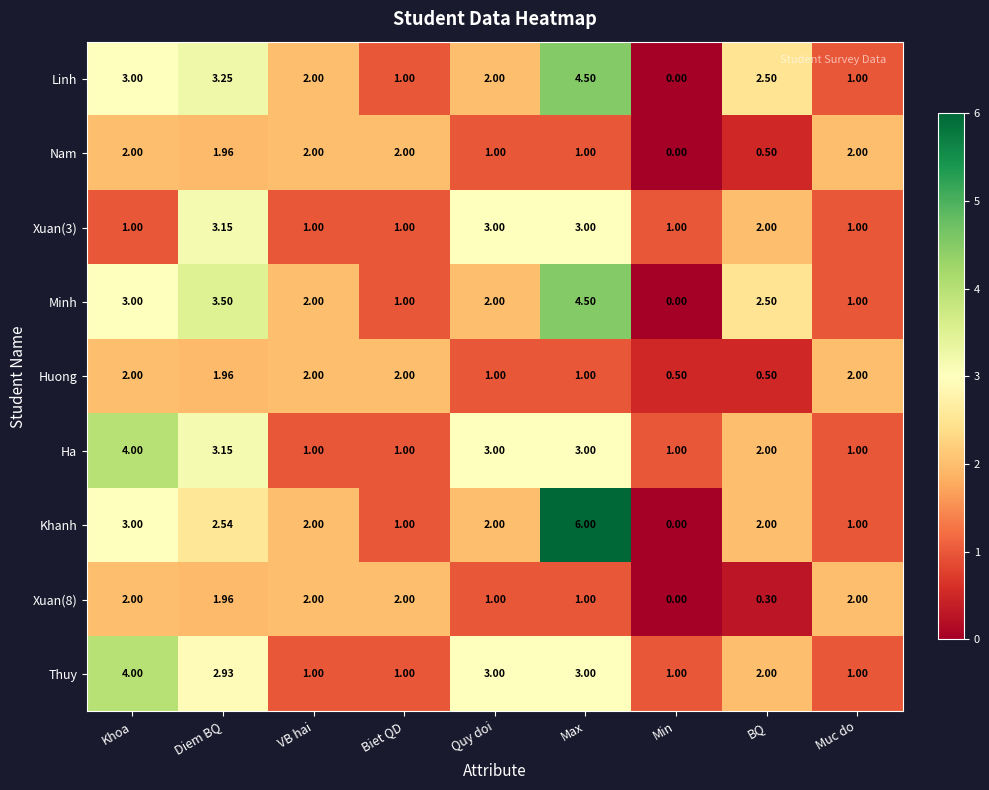

At which category does the chart reach its minimum across all series?

Min